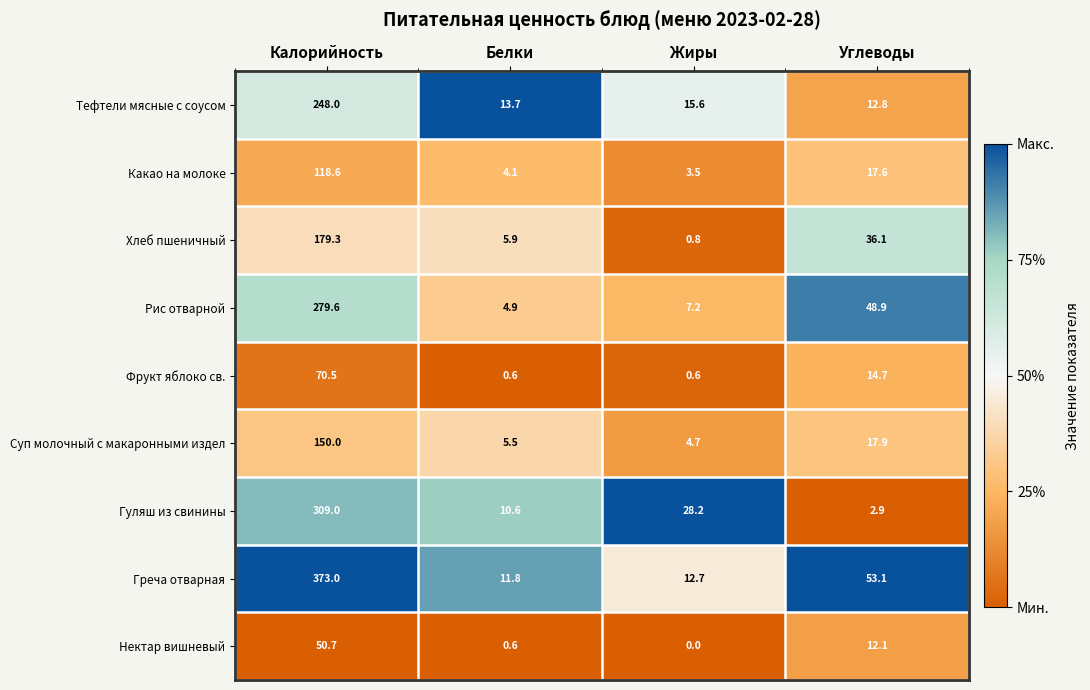

How many categories are shown in the chart?

4